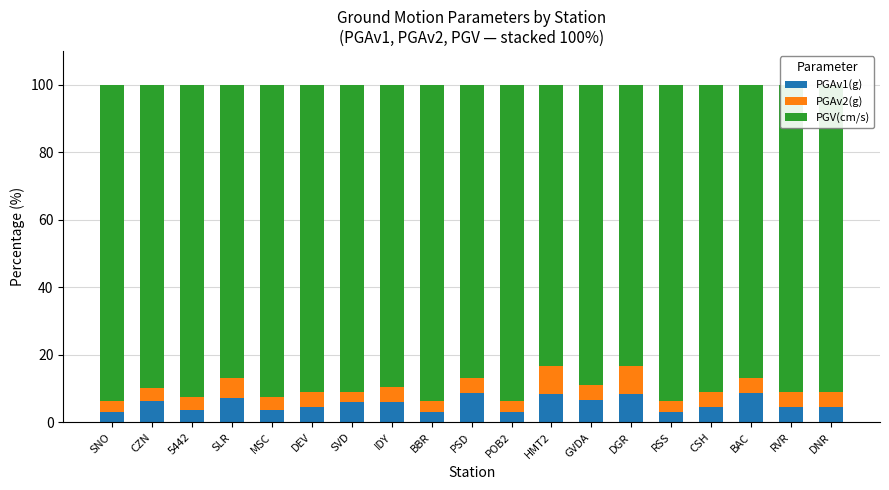

What is the difference between the maximum and minimum values in the PGAv1(g) series?

5.6